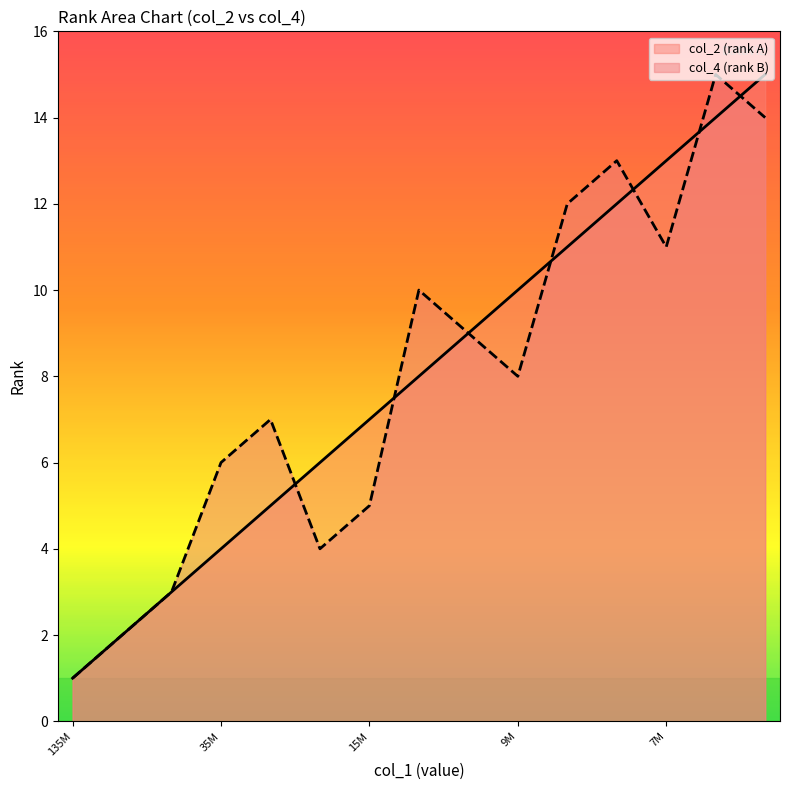

What is the maximum value shown in the chart?

15